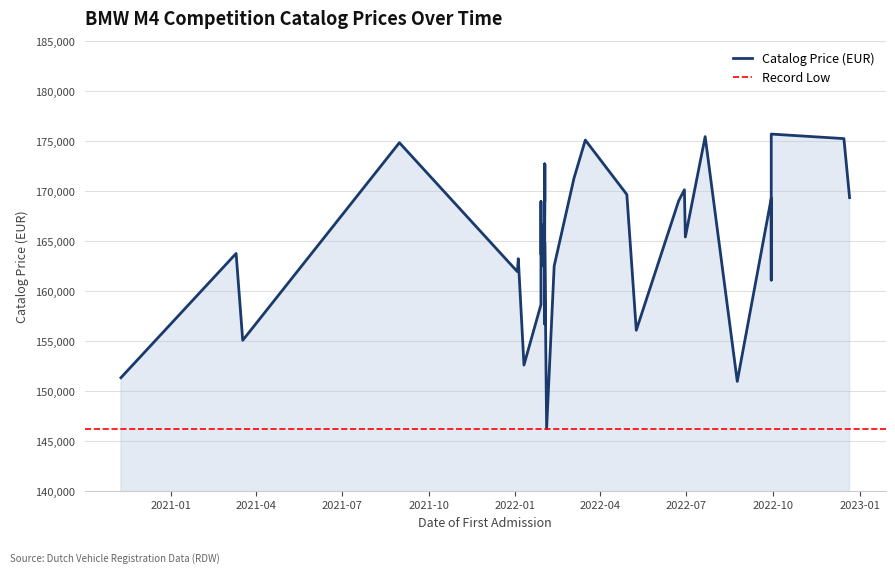

Which has a higher value, 20220623 or 20220211?

20220623